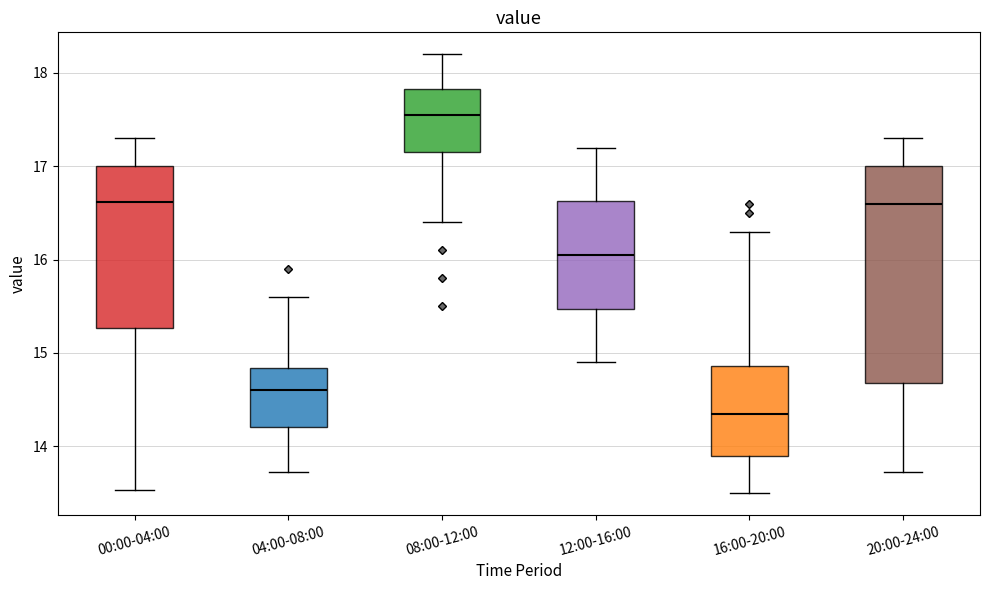

Reading left to right, read every box against the y-axis: the position of its median line, the range the box covers, and the ends of its whiskers. The values are not printed on the chart, so give them approximately, as read against the axis.

00:00-04:00: median 16.6, box 15.3 to 17.0, whiskers 13.5 to 17.3
04:00-08:00: median 14.6, box 14.2 to 14.8, whiskers 13.7 to 15.6
08:00-12:00: median 17.6, box 17.2 to 17.8, whiskers 16.4 to 18.2
12:00-16:00: median 16.1, box 15.5 to 16.6, whiskers 14.9 to 17.2
16:00-20:00: median 14.4, box 13.9 to 14.9, whiskers 13.5 to 16.3
20:00-24:00: median 16.6, box 14.7 to 17.0, whiskers 13.7 to 17.3